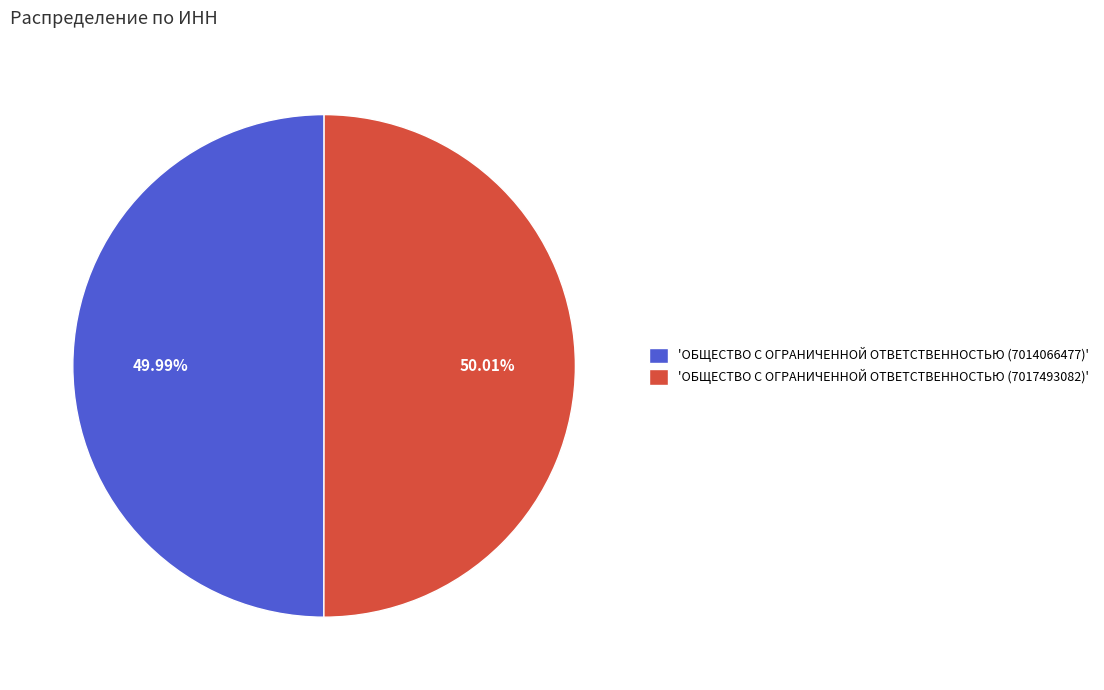

Is the sum of 'ОБЩЕСТВО С ОГРАНИЧЕННОЙ ОТВЕТСТВЕННОСТЬЮ (7014066477)' and 'ОБЩЕСТВО С ОГРАНИЧЕННОЙ ОТВЕТСТВЕННОСТЬЮ (7017493082)' greater than half?

Yes